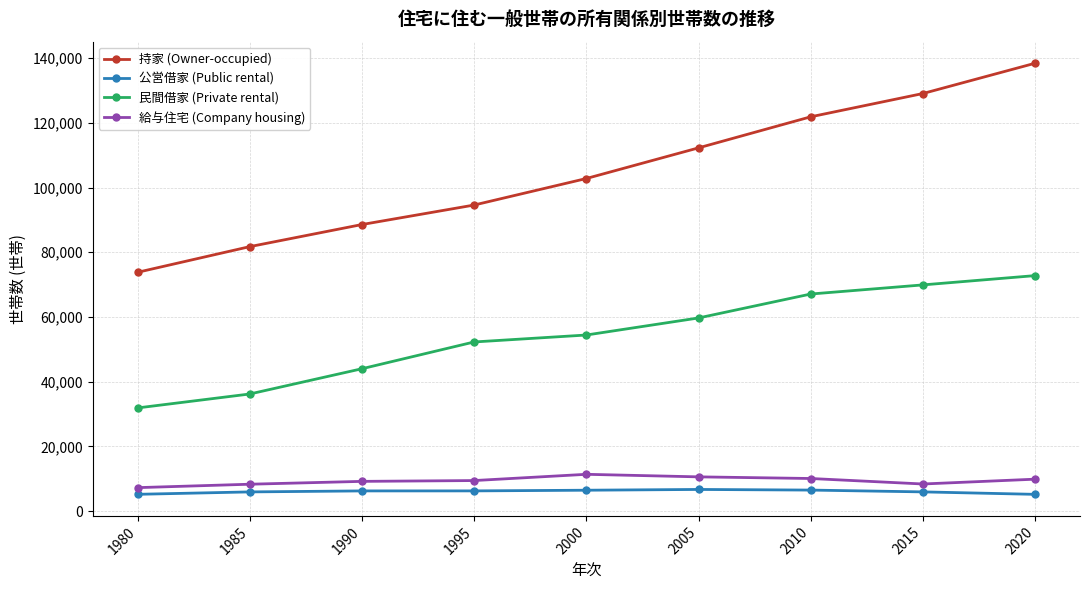

At which category is the sum across all series the highest?

2020